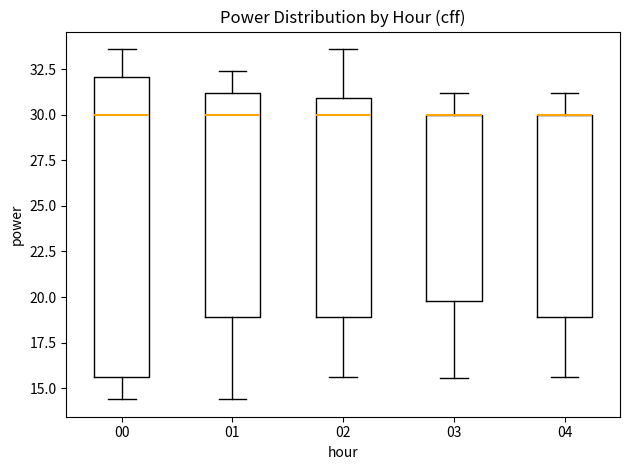

Reading left to right, read every box against the y-axis: the position of its median line, the range the box covers, and the ends of its whiskers. The values are not printed on the chart, so give them approximately, as read against the axis.

00: median 30.0, box 15.5 to 32.0, whiskers 14.5 to 33.5
01: median 30.0, box 19.0 to 31.0, whiskers 14.5 to 32.5
02: median 30.0, box 19.0 to 31.0, whiskers 15.5 to 33.5
03: median 30.0 (drawn on the box's upper edge), box 20.0 to 30.0, whiskers 15.5 to 31.0
04: median 30.0 (drawn on the box's upper edge), box 19.0 to 30.0, whiskers 15.5 to 31.0